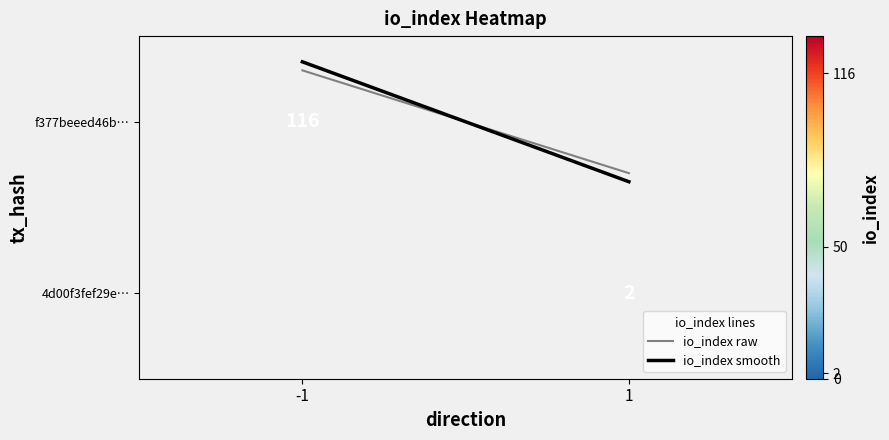

What is the difference between the maximum and minimum values in the io_index smooth series?

0.7